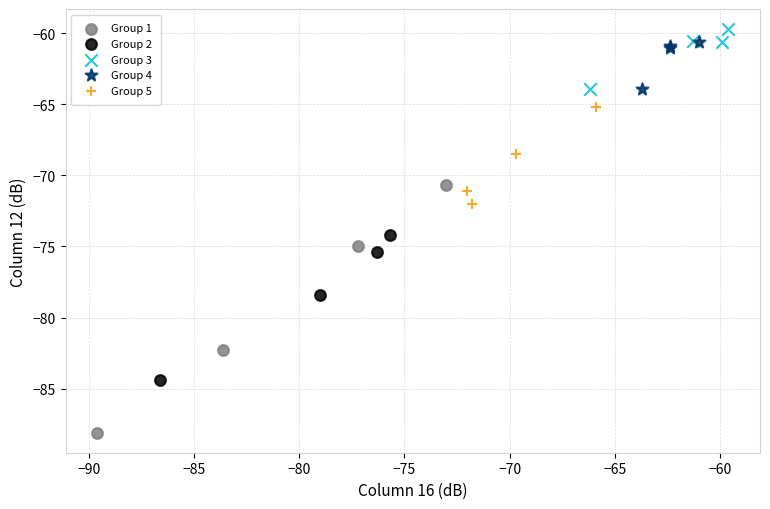

Which series has the widest spread of Y values?

Group 1